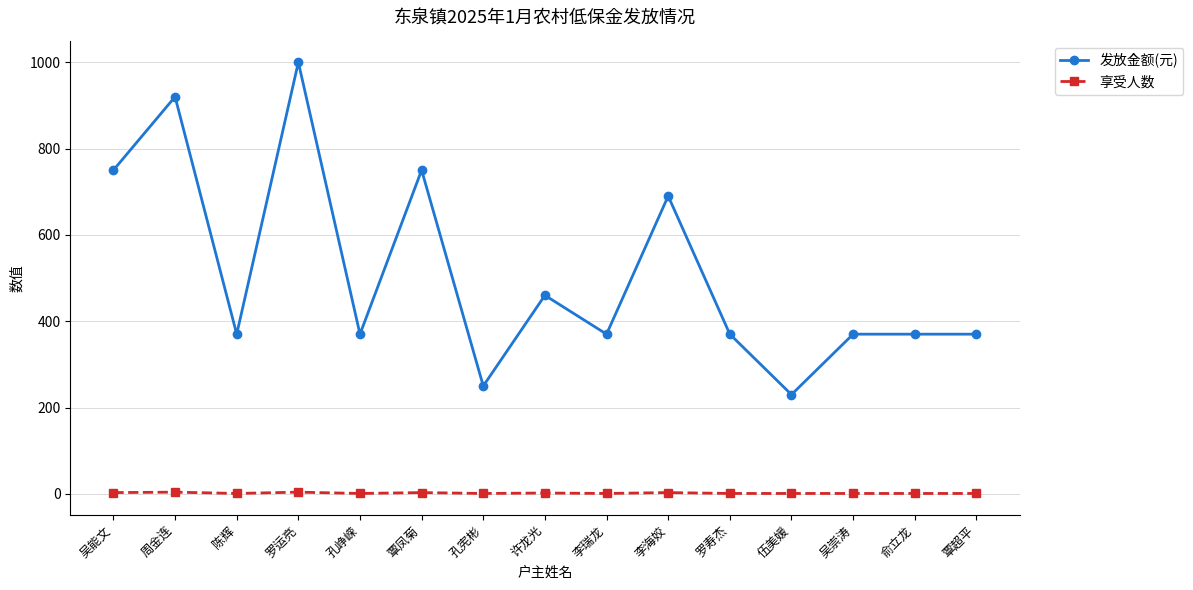

Which series changed the most between 李海姣 and 伍美媛?

发放金额(元)